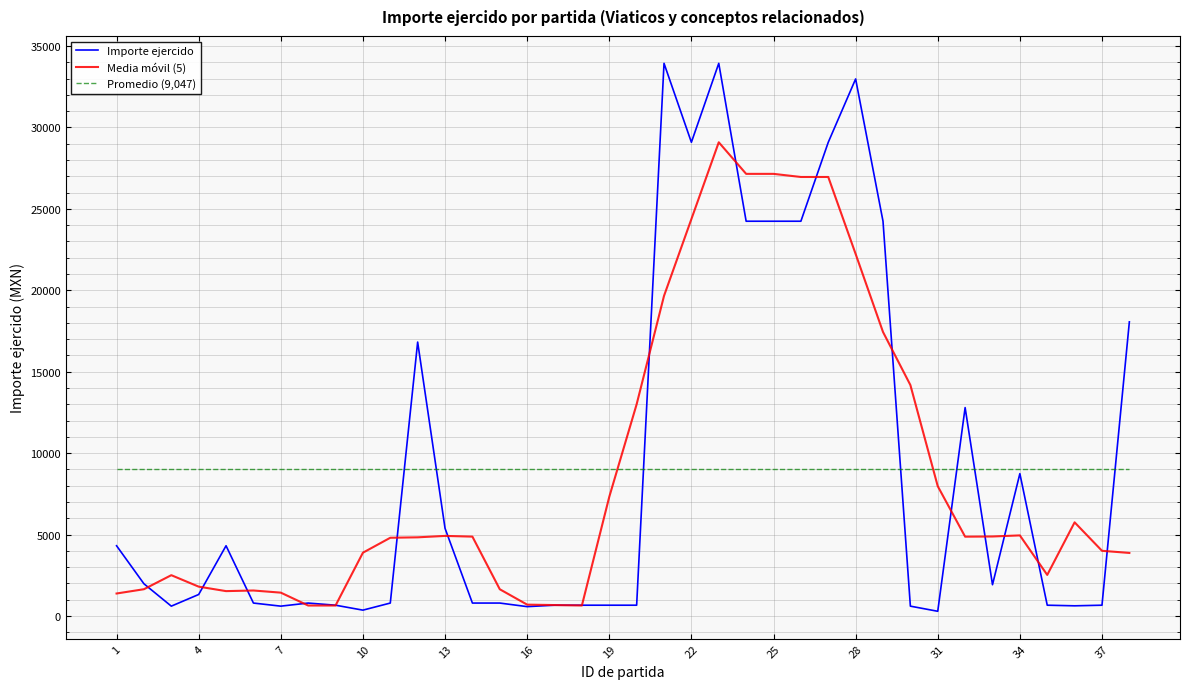

Which series has the widest spread of values?

Importe ejercido